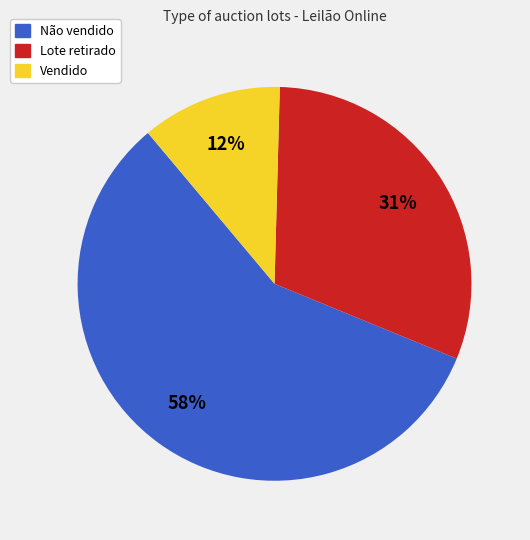

What is the ratio of the value at Lote retirado to the value at Não vendido?

0.5